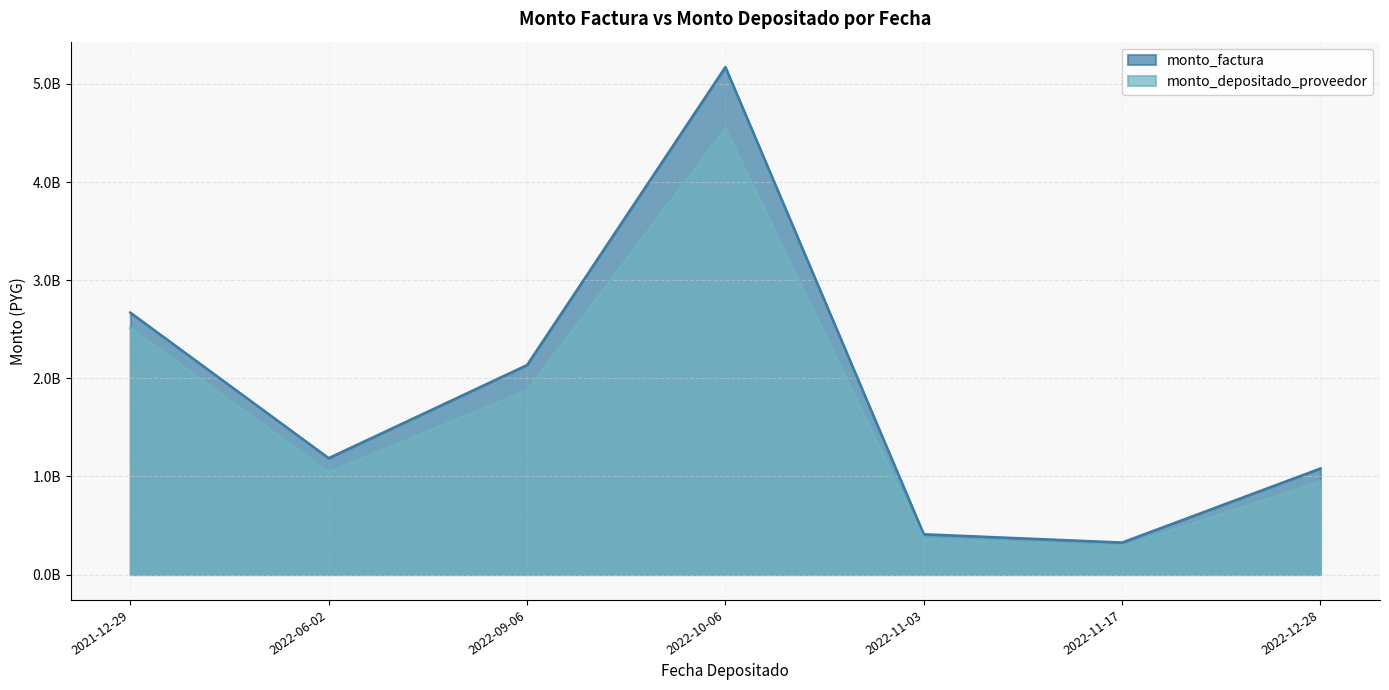

How many lines are shown in the chart?

2